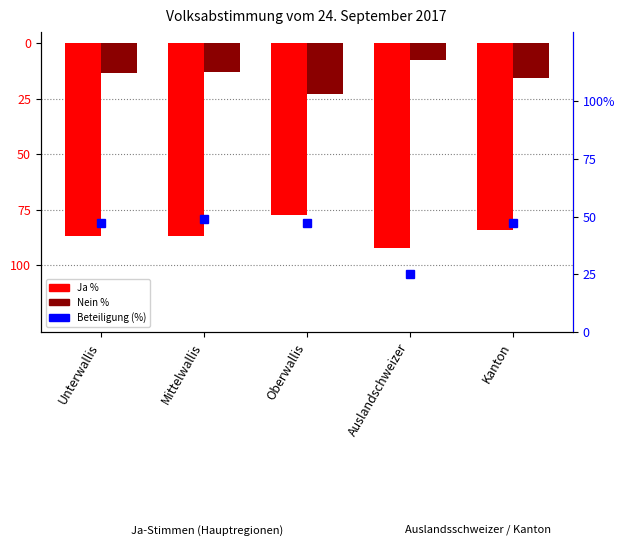

What is the difference between the maximum and minimum values in the Nein % series?

15.0